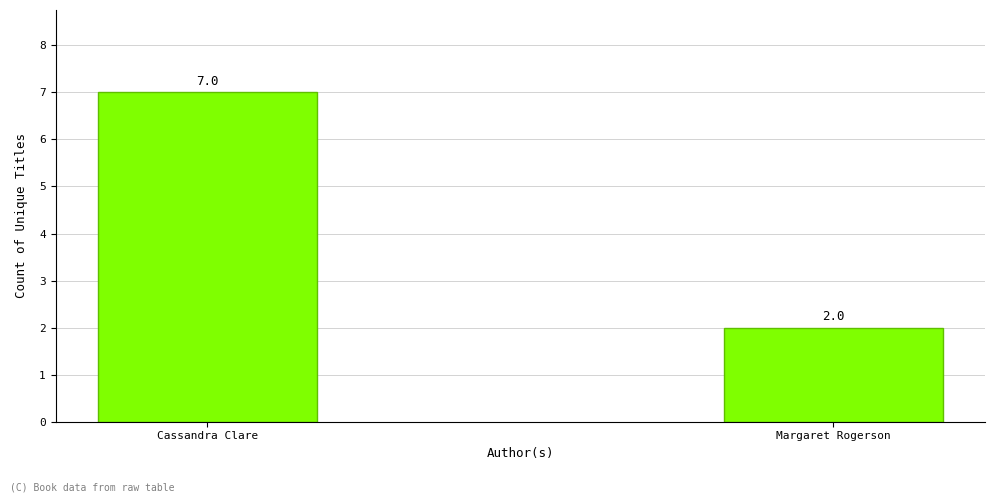

What is the difference between the values at Margaret Rogerson and Cassandra Clare?

5